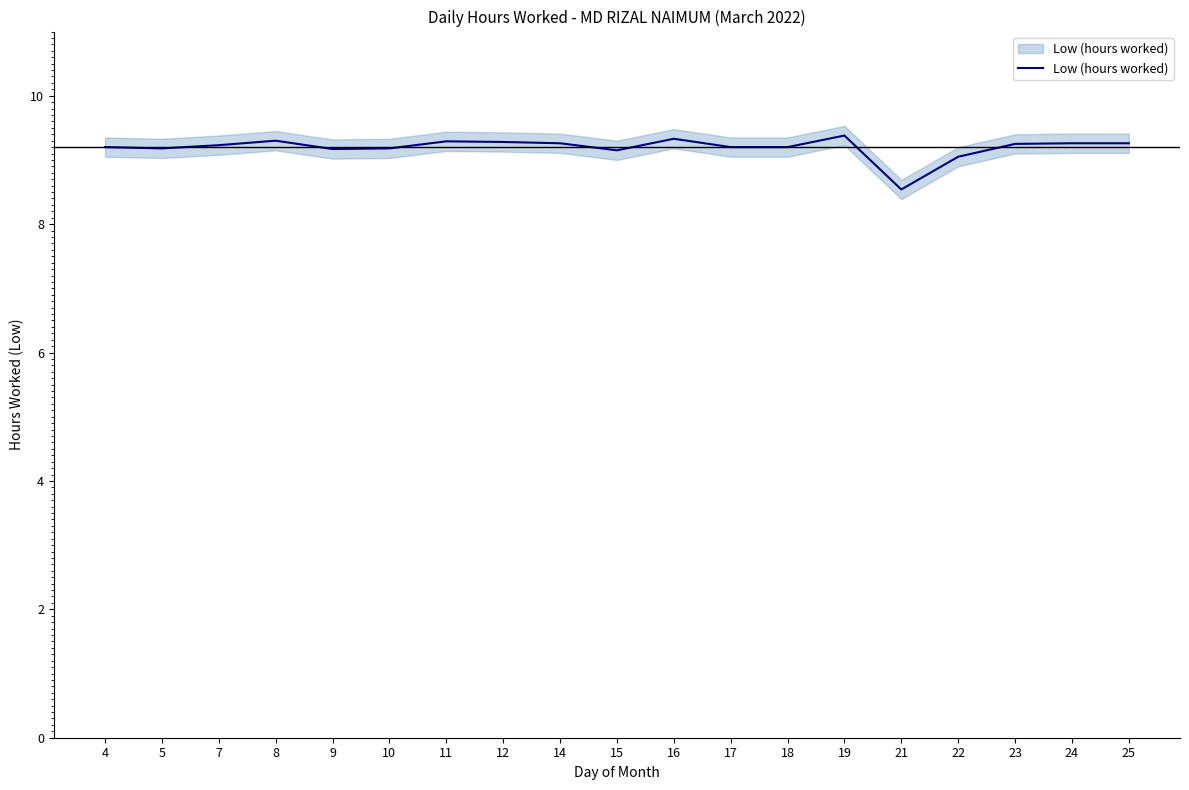

How many series are shown in this chart?

1